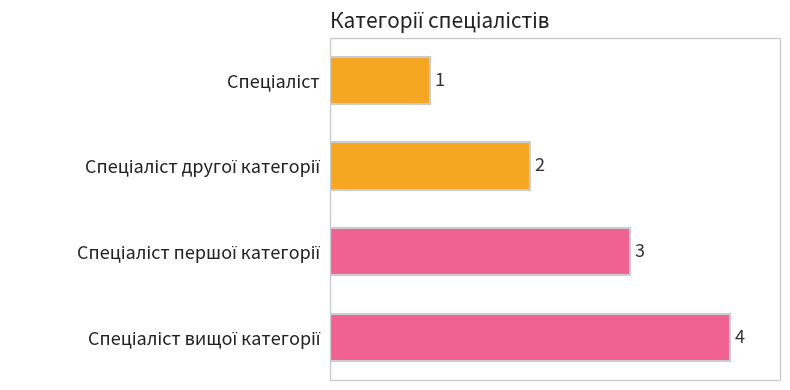

What is the value of the 4th bar from the top?

4